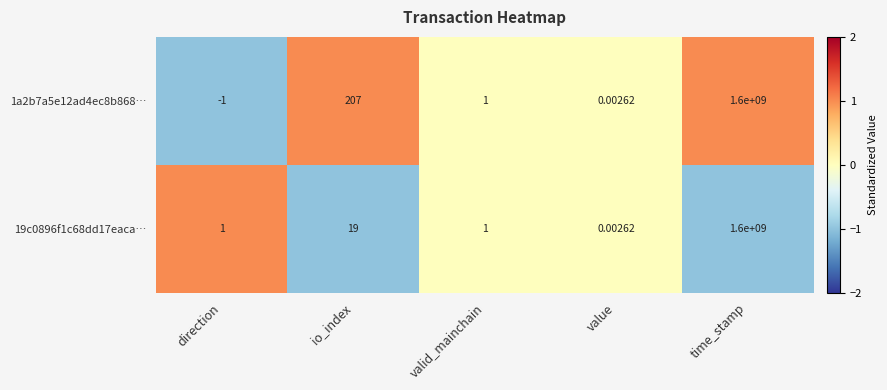

At how many categories does at least one series exceed 0?

5